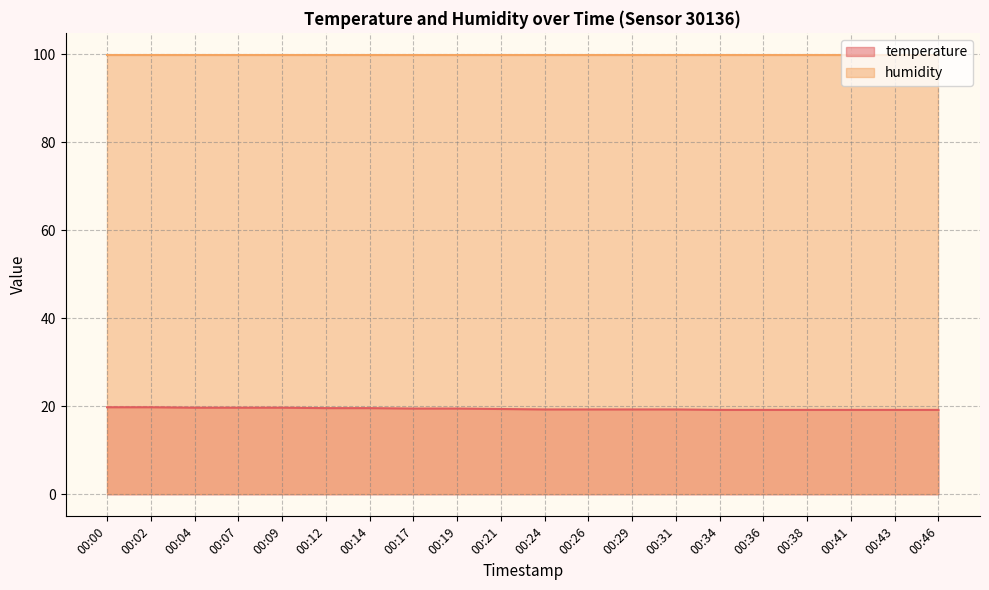

Does the chart have visible grid lines?

Yes